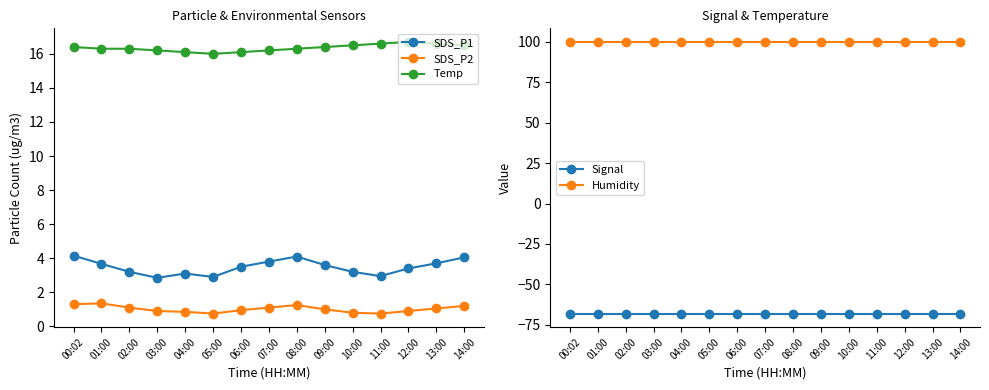

Reading left to right, transcribe all the data shown in this chart.

SDS_P1: 00:02=4.2	01:00=3.7	02:00=3.2	03:00=2.9	04:00=3.1	05:00=2.9	06:00=3.5	07:00=3.8	08:00=4.1	09:00=3.6	10:00=3.2	11:00=3.0	12:00=3.4	13:00=3.7	14:00=4.0
SDS_P2: 00:02=1.3	01:00=1.4	02:00=1.1	03:00=0.9	04:00=0.8	05:00=0.8	06:00=0.9	07:00=1.1	08:00=1.2	09:00=1.0	10:00=0.8	11:00=0.8	12:00=0.9	13:00=1.1	14:00=1.2
Temp: 00:02=16.4	01:00=16.3	02:00=16.3	03:00=16.2	04:00=16.1	05:00=16.0	06:00=16.1	07:00=16.2	08:00=16.3	09:00=16.4	10:00=16.5	11:00=16.6	12:00=16.7	13:00=16.6	14:00=16.5
Signal: 00:02=-68.0	01:00=-68.0	02:00=-68.0	03:00=-68.0	04:00=-68.0	05:00=-68.0	06:00=-68.0	07:00=-68.0	08:00=-68.0	09:00=-68.0	10:00=-68.0	11:00=-68.0	12:00=-68.0	13:00=-68.0	14:00=-68.0
Humidity: 00:02=99.9	01:00=99.9	02:00=99.9	03:00=99.9	04:00=99.9	05:00=99.9	06:00=99.9	07:00=99.9	08:00=99.9	09:00=99.9	10:00=99.9	11:00=99.9	12:00=99.9	13:00=99.9	14:00=99.9